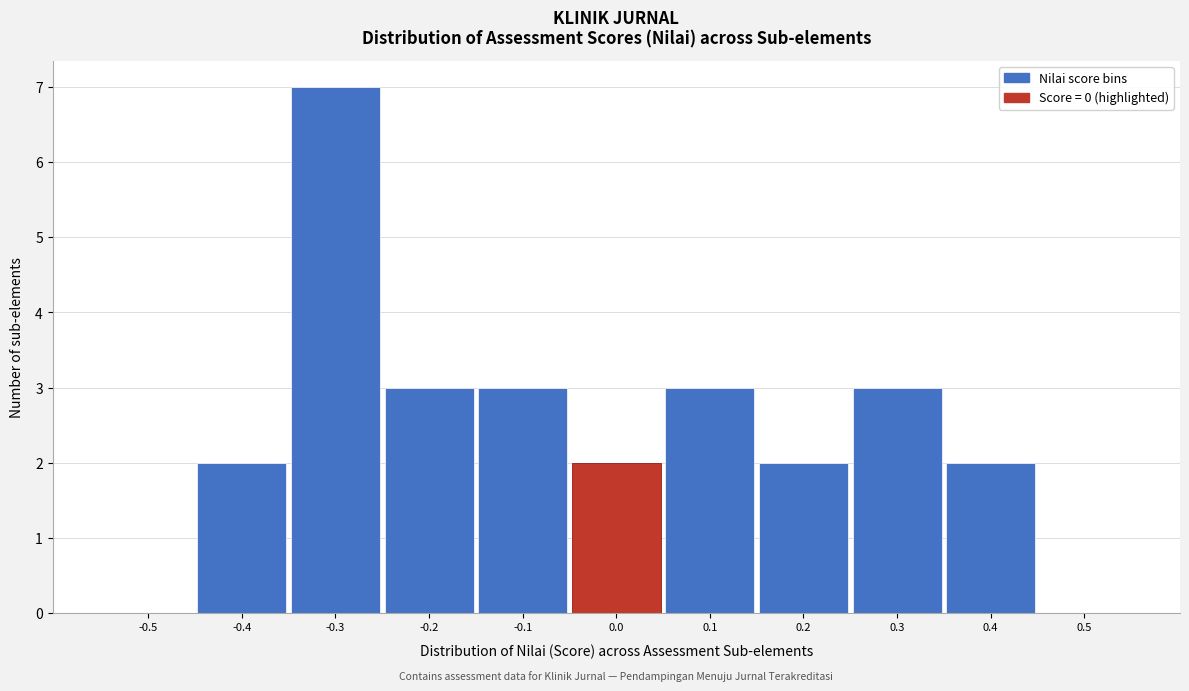

Reading left to right, list all the values displayed in this chart.

-0.5=0	-0.4=2	-0.3=7	-0.2=3	-0.1=3	0.0=2	0.1=3	0.2=2	0.3=3	0.4=2	0.5=0